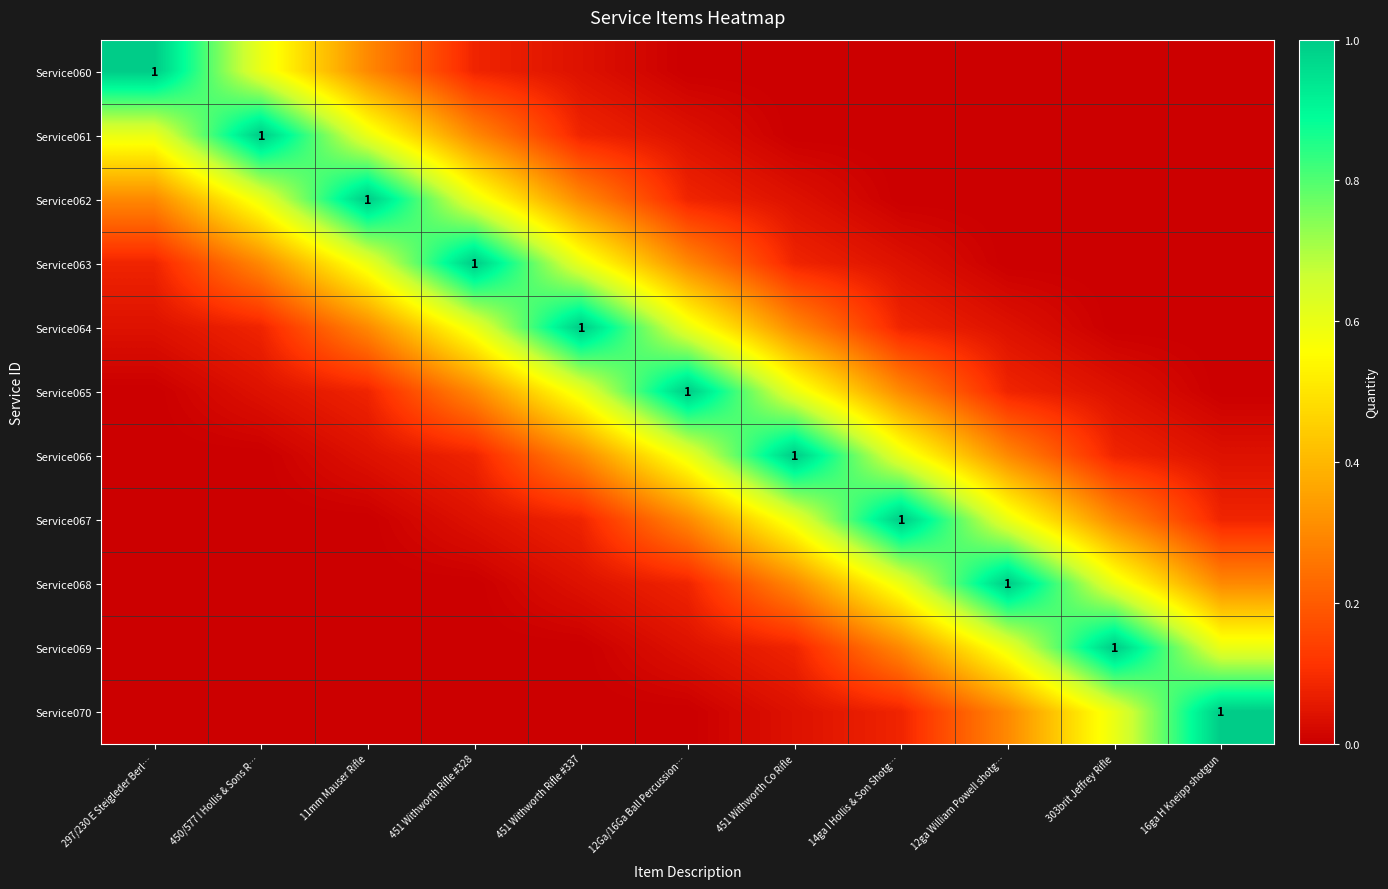

List the series in order of their peak value, lowest first.

Service060, Service061, Service062, Service063, Service064, Service065, Service066, Service067, Service068, Service069, Service070